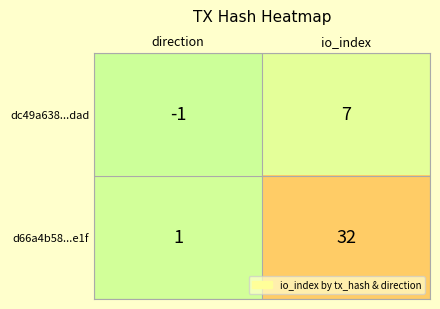

True or false: d66a4b58...e1f has a value of 1 at direction.

True